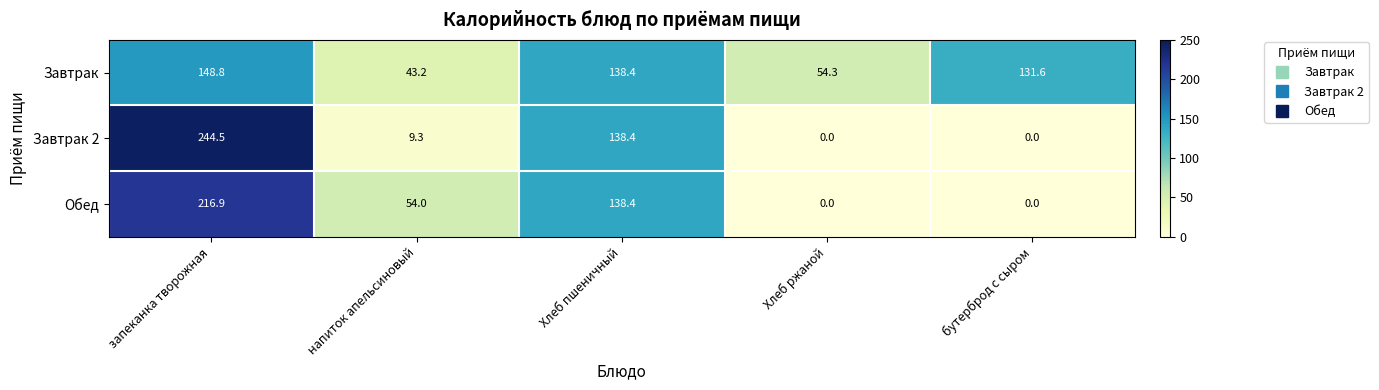

At запеканка творожная, list the series in order from smallest to largest.

Завтрак, Обед, Завтрак 2